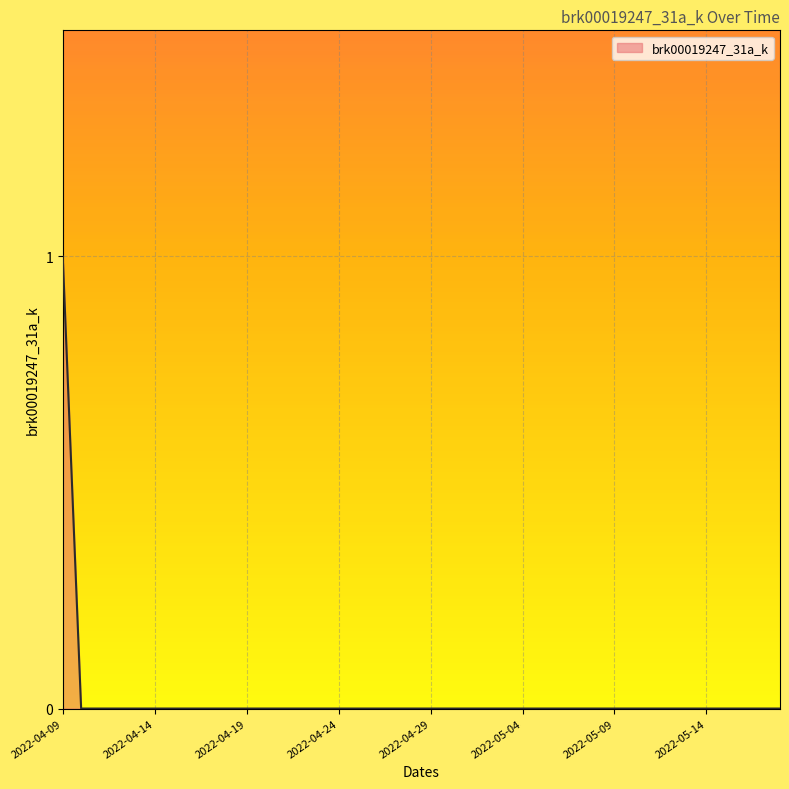

List the labels in order of value, largest first.

2022-04-09, 2022-04-10, 2022-04-11, 2022-04-12, 2022-04-13, 2022-04-14, 2022-04-15, 2022-04-16, 2022-04-17, 2022-04-18, 2022-04-19, 2022-04-20, 2022-04-21, 2022-04-22, 2022-04-23, 2022-04-24, 2022-04-25, 2022-04-26, 2022-04-27, 2022-04-28, 2022-04-29, 2022-04-30, 2022-05-01, 2022-05-02, 2022-05-03, 2022-05-04, 2022-05-05, 2022-05-06, 2022-05-07, 2022-05-08, 2022-05-09, 2022-05-10, 2022-05-11, 2022-05-12, 2022-05-13, 2022-05-14, 2022-05-15, 2022-05-16, 2022-05-17, 2022-05-18